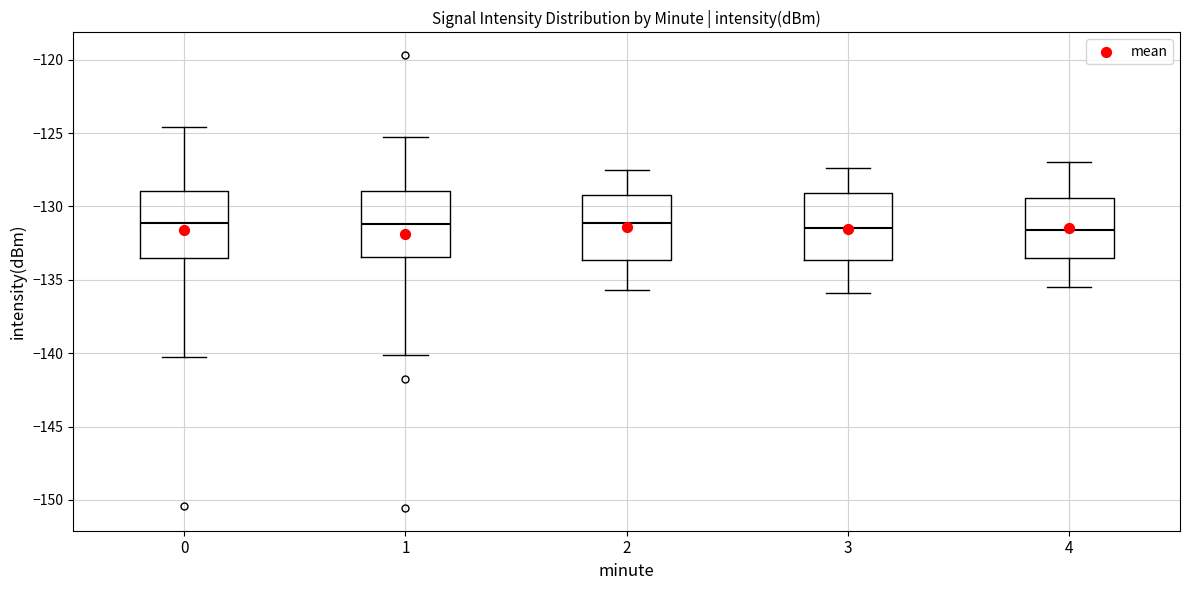

Reading left to right, transcribe this box plot: for each box, give where its median line is, the range the box spans, and where its two whiskers end, as read against the y-axis. The values are not printed on the chart, so give them approximately, as read against the axis.

0: median -131.0, box -133.5 to -129.0, whiskers -140.0 to -124.5
1: median -131.0, box -133.5 to -129.0, whiskers -140.0 to -125.5
2: median -131.0, box -133.5 to -129.0, whiskers -135.5 to -127.5
3: median -131.5, box -133.5 to -129.0, whiskers -136.0 to -127.5
4: median -131.5, box -133.5 to -129.5, whiskers -135.5 to -127.0